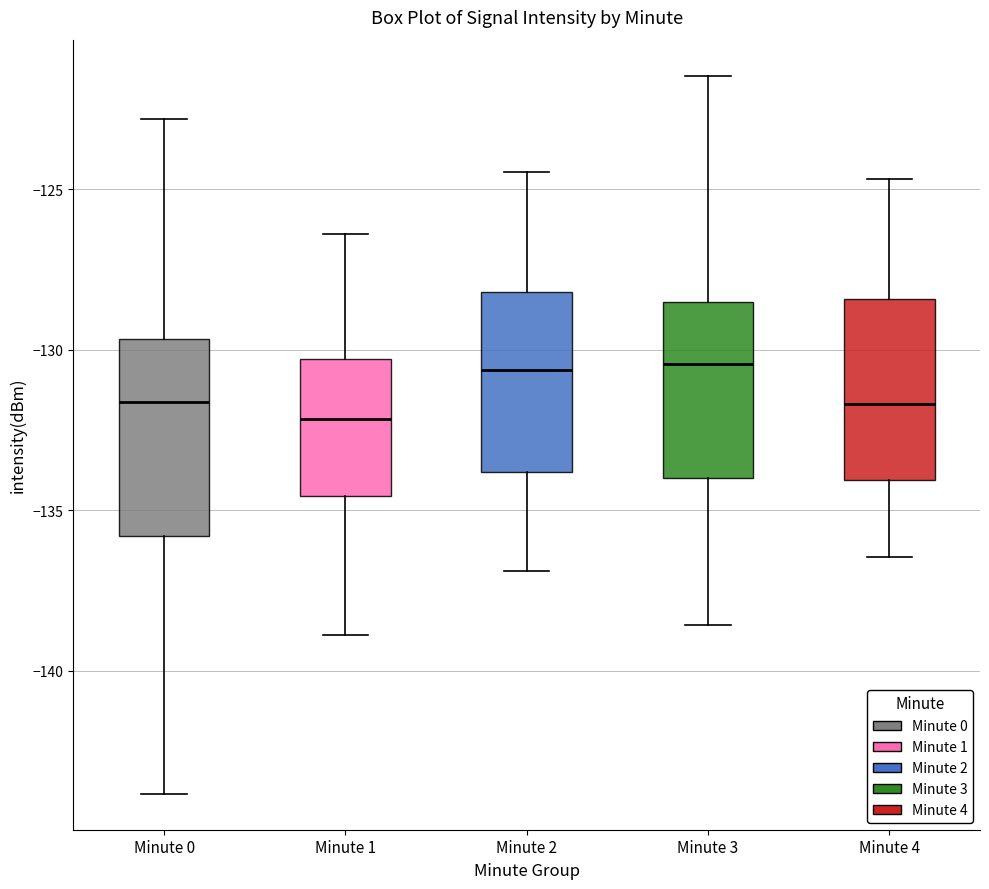

Reading left to right, read every box against the y-axis: the position of its median line, the range the box covers, and the ends of its whiskers. The values are not printed on the chart, so give them approximately, as read against the axis.

Minute 0: median -131.5, box -136.0 to -129.5, whiskers -144.0 to -123.0
Minute 1: median -132.0, box -134.5 to -130.5, whiskers -139.0 to -126.5
Minute 2: median -130.5, box -134.0 to -128.0, whiskers -137.0 to -124.5
Minute 3: median -130.5, box -134.0 to -128.5, whiskers -138.5 to -121.5
Minute 4: median -131.5, box -134.0 to -128.5, whiskers -136.5 to -124.5